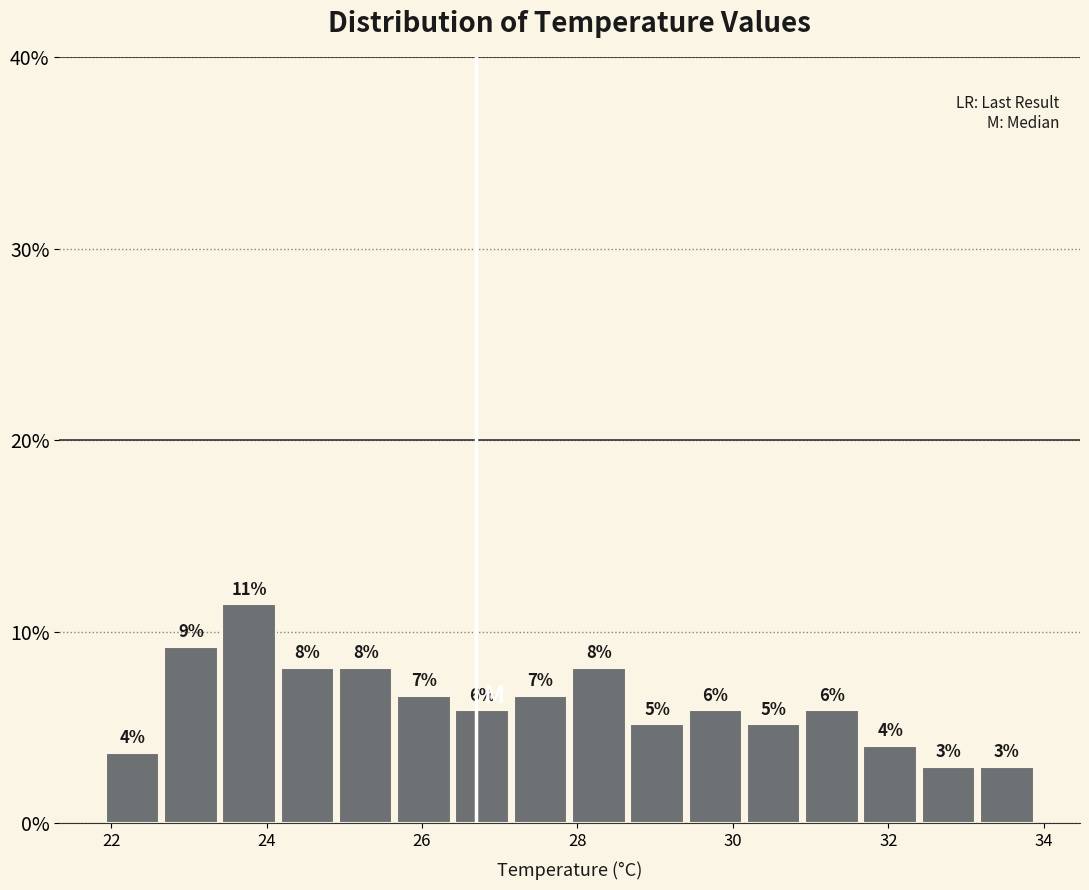

Read against the x-axis, roughly where is the centre of the tallest bar?

23.8